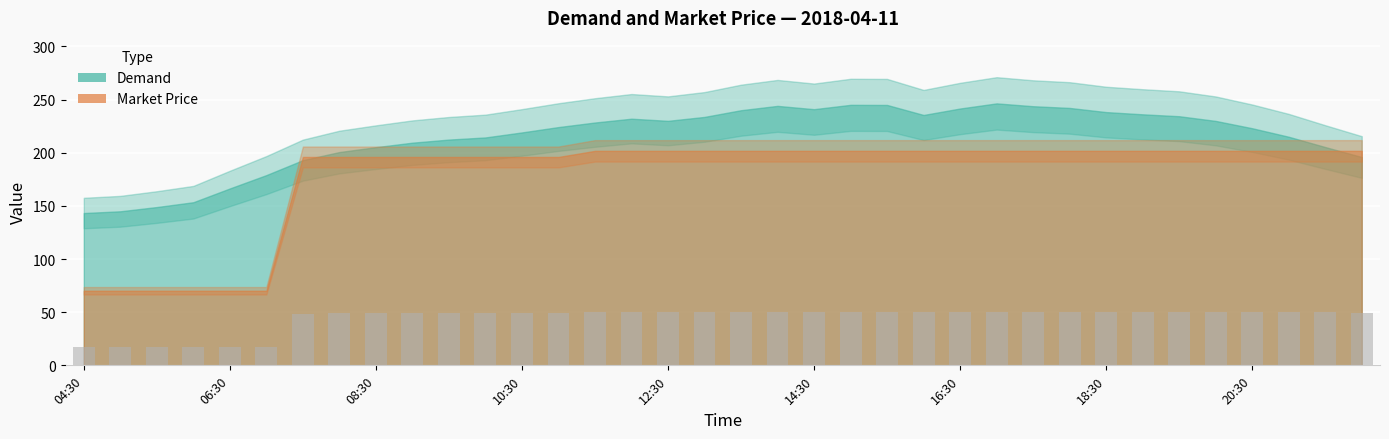

What is the average value?

44.6